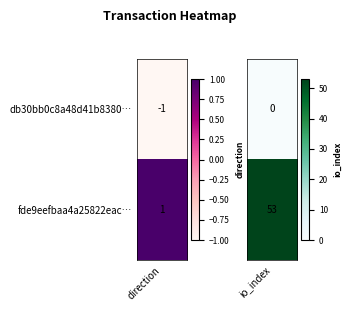

Is it true that db30bb0c8a48d41b838075be88c743d6c49723a equals -2 at -1?

False